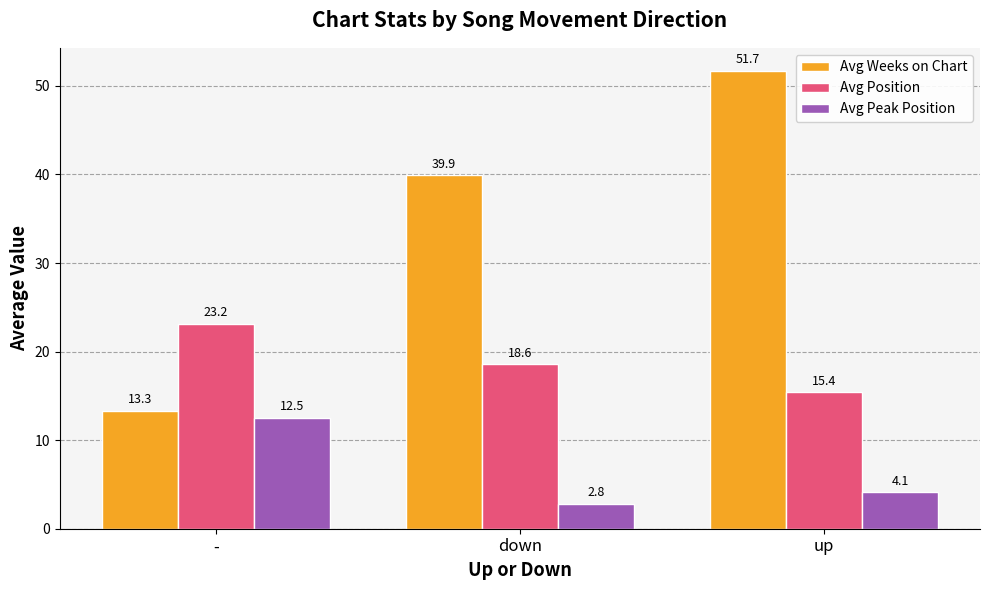

What is the lowest value of the Avg Position series?

15.4